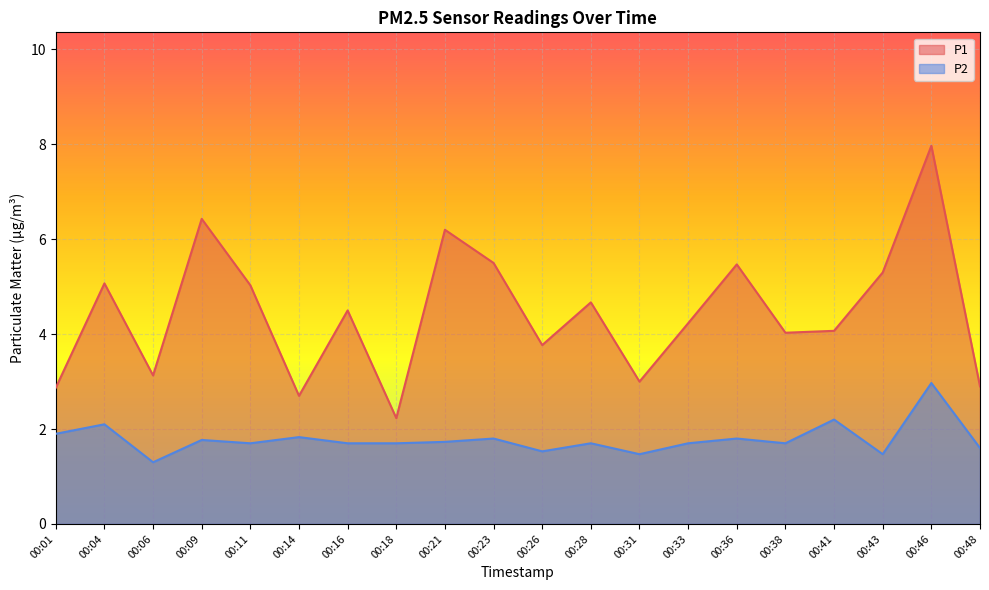

What is the sum of all P1 values?

89.1